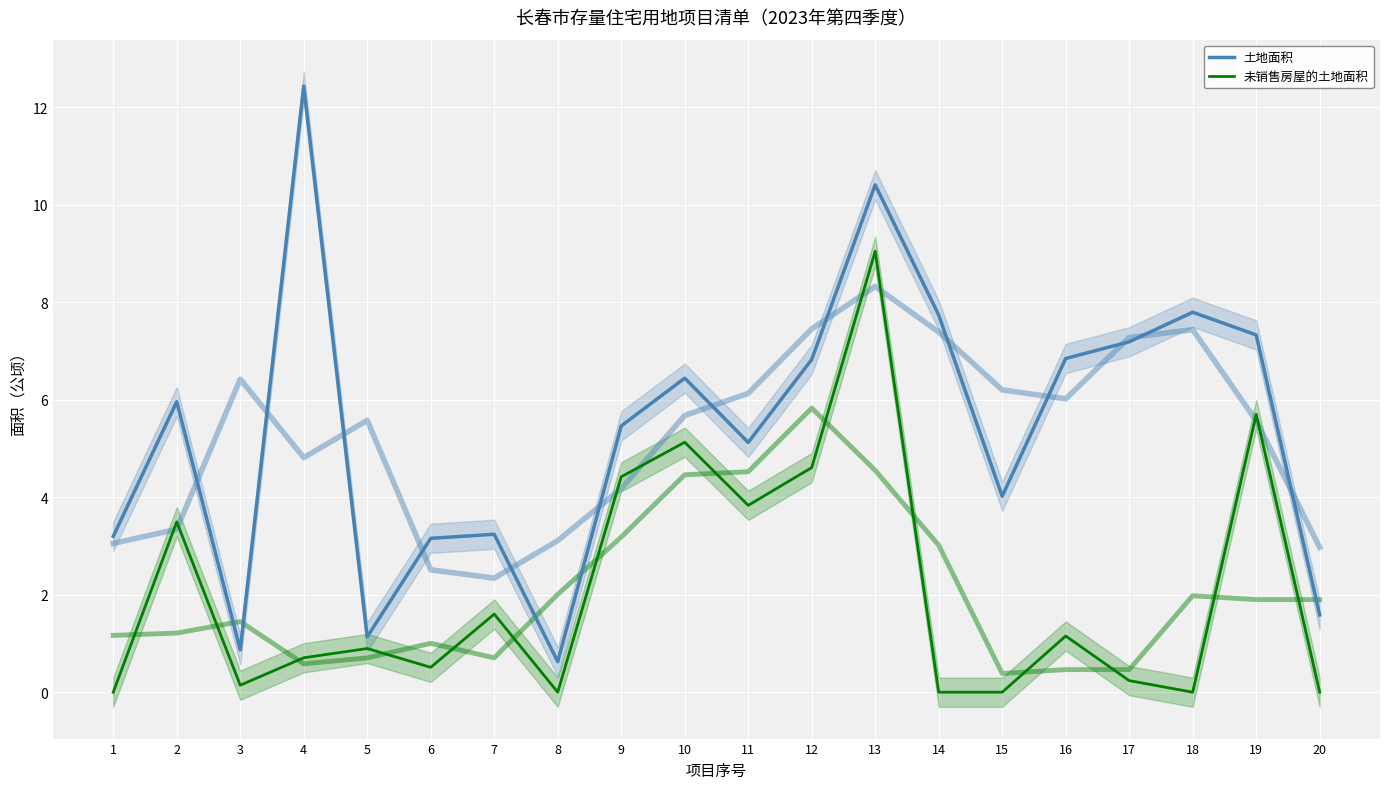

Read the 未销售房屋的土地面积 value at 9.

4.4